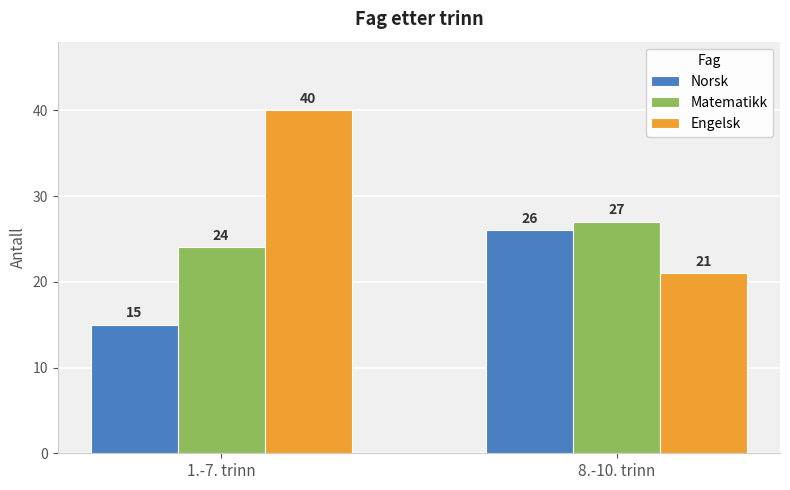

What are all the series names shown in the legend?

Norsk, Matematikk, Engelsk